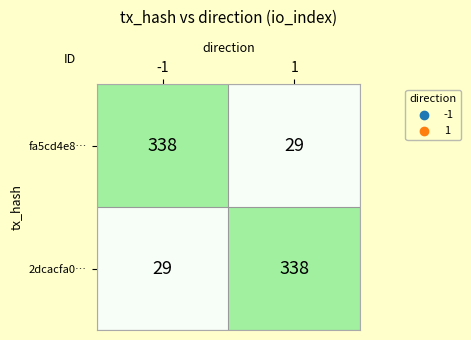

Reading left to right, what are all the values shown in this chart?

fa5cd4e8…: -1=338	1=29
2dcacfa0…: -1=29	1=338